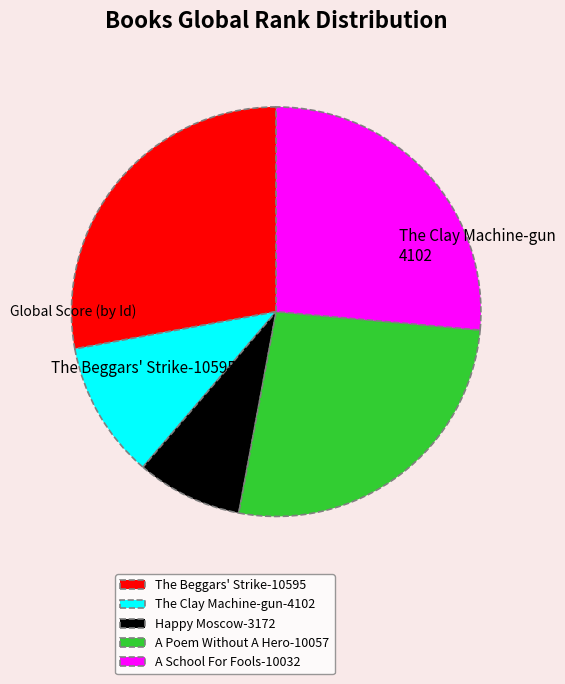

Is there a majority slice in this chart?

No